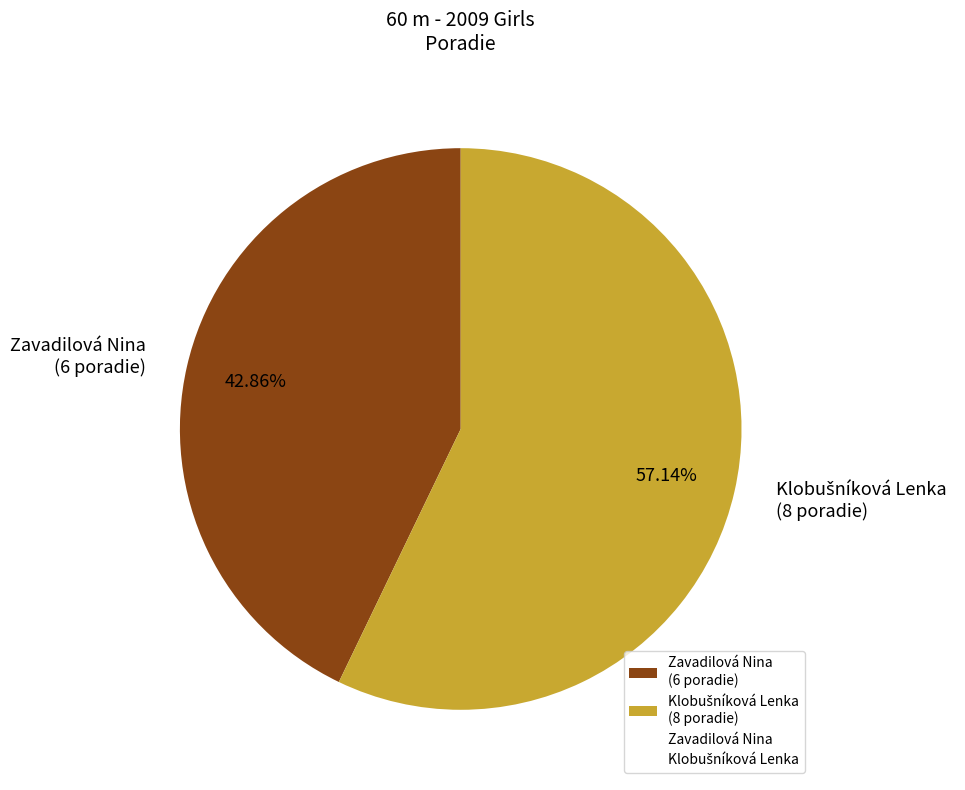

Is there any slice that represents more than half of the pie?

Yes